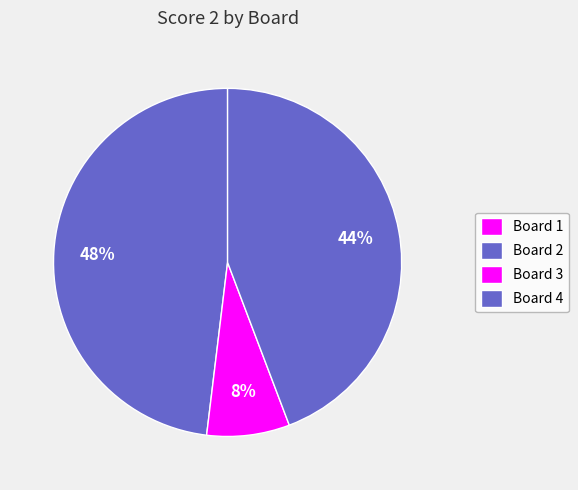

To the nearest percent, what percentage of the pie is Board 2?

48%